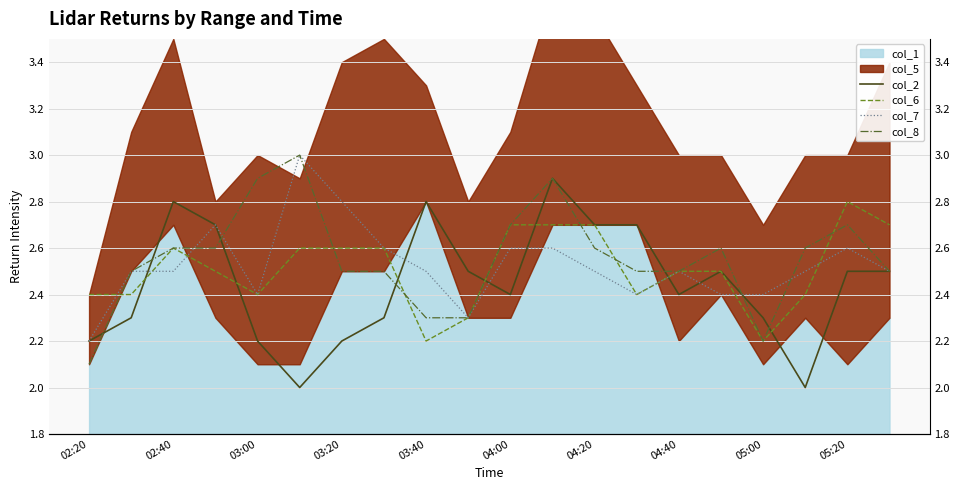

What is the smallest value displayed?

2.0